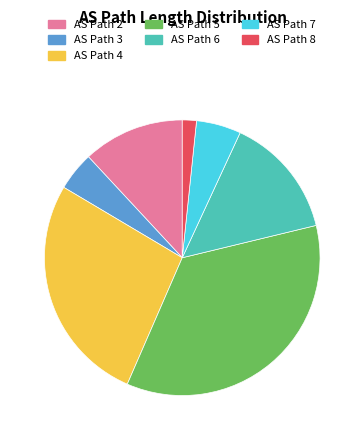

Which slice is the largest?

AS Path 5